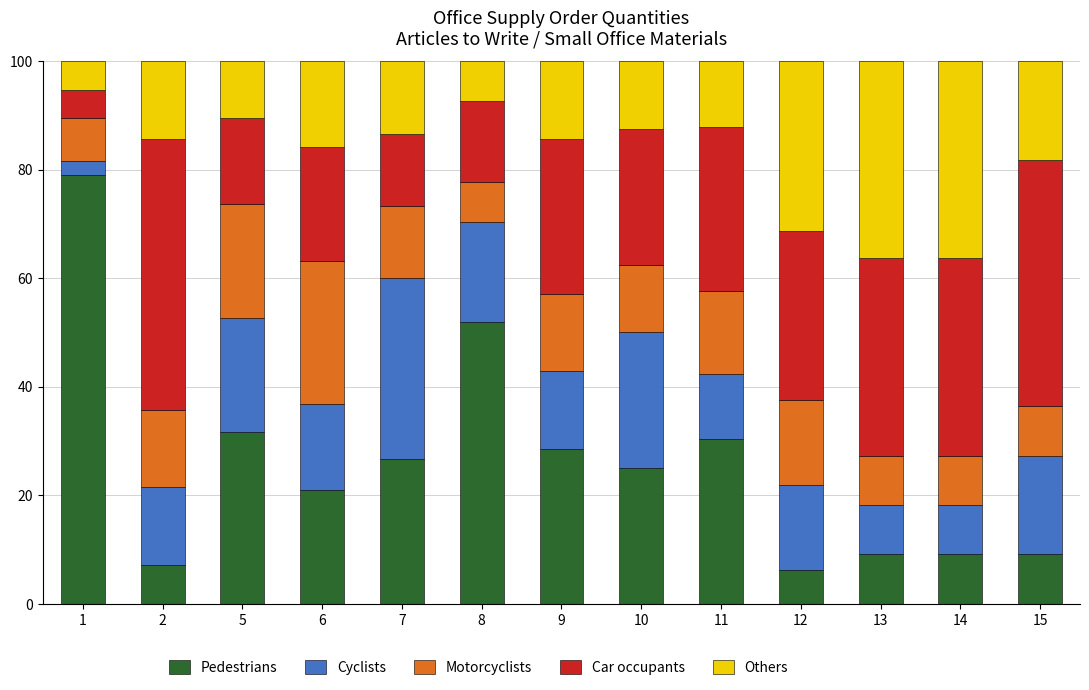

What is the total value across all series at 14?

100.0